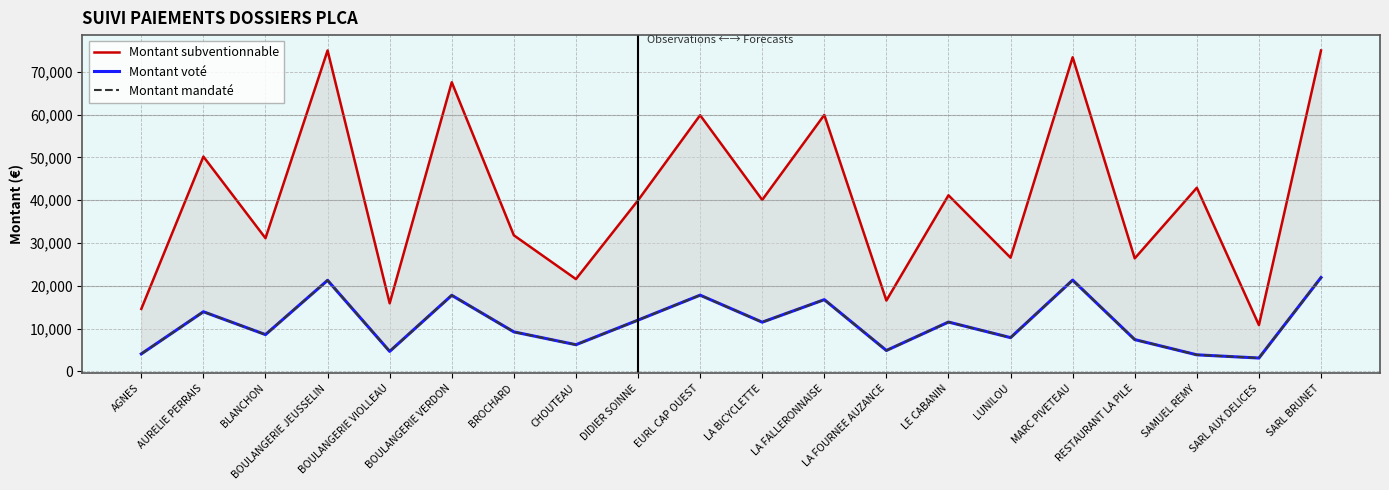

True or false: Montant subventionnable and Montant mandaté intersect in this chart.

False